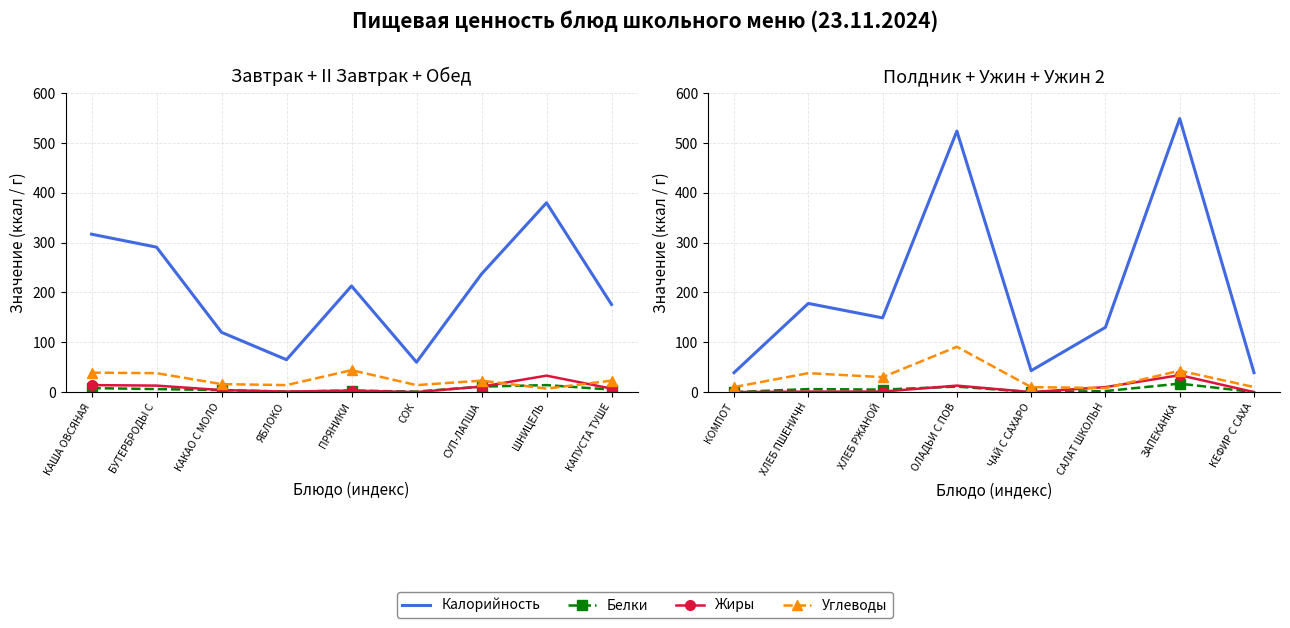

What is the difference between the maximum and minimum values in the Жиры series?

34